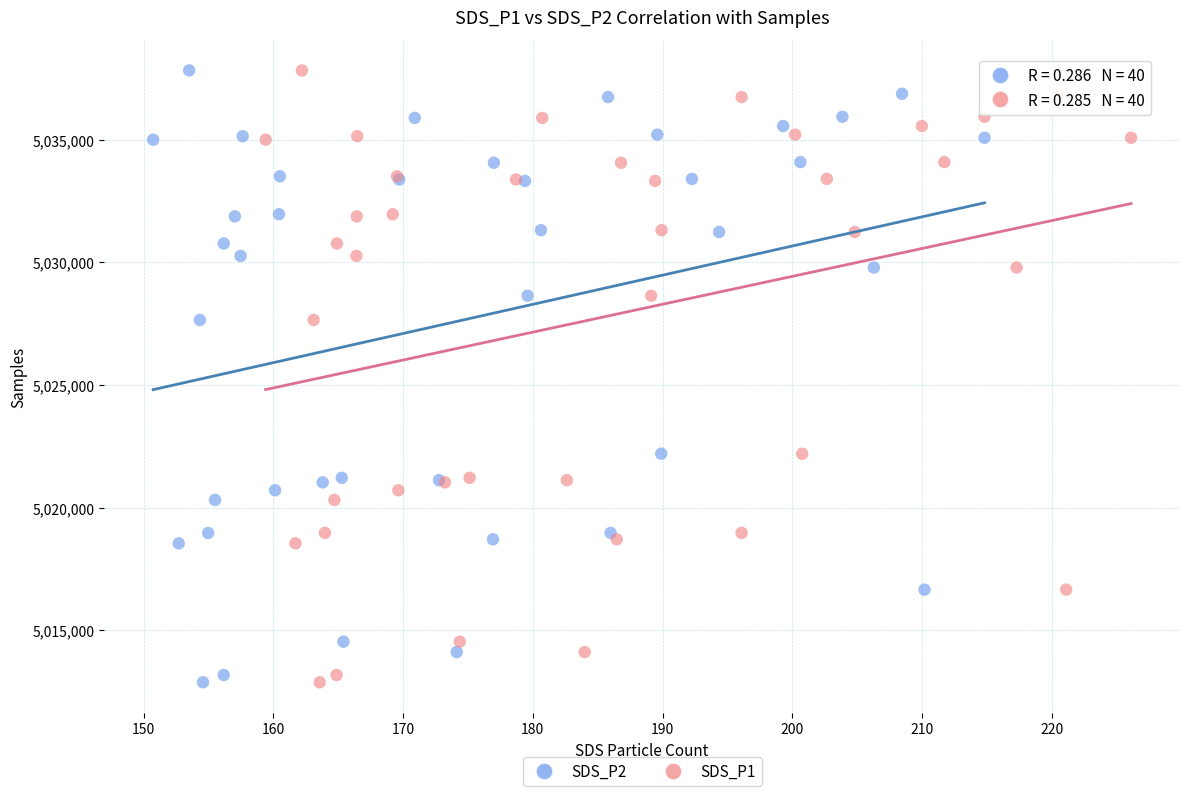

What are all the series names shown in the legend?

SDS_P2, SDS_P1